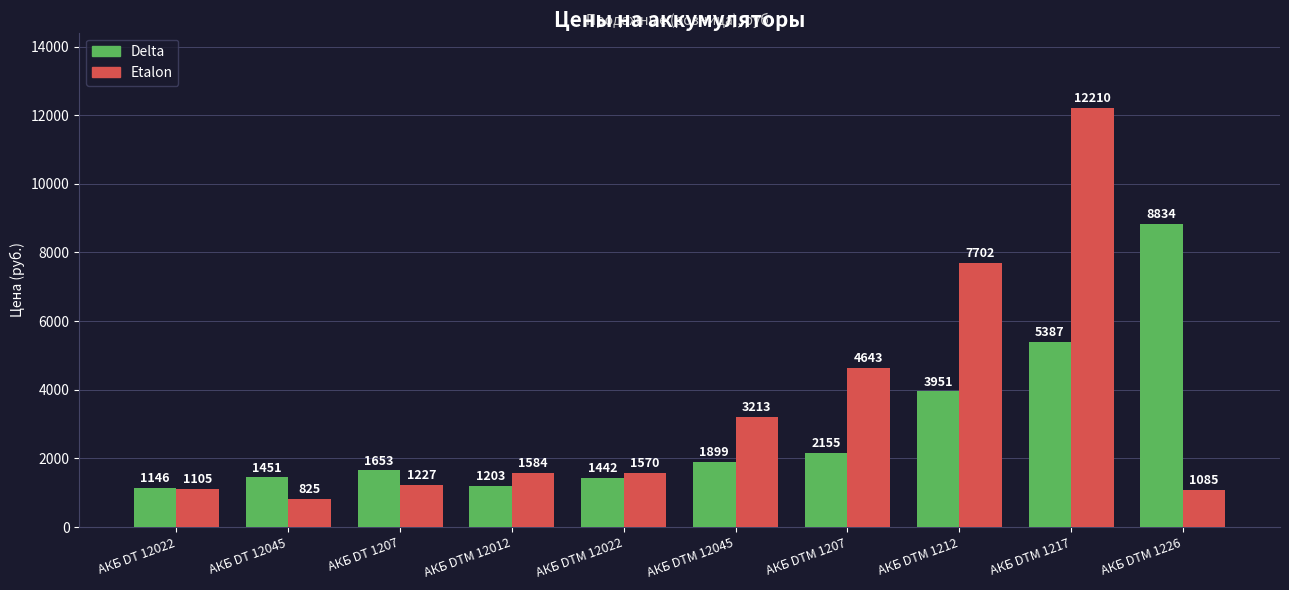

Where is Etalon nearest to the value 6517?

АКБ DTM 1212